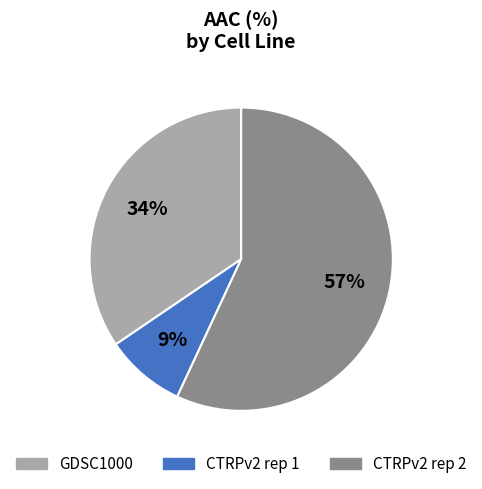

Does any single category account for the majority?

Yes